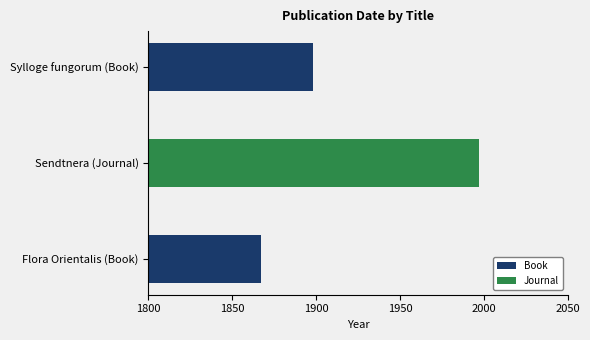

How many distinct data groups are displayed?

1